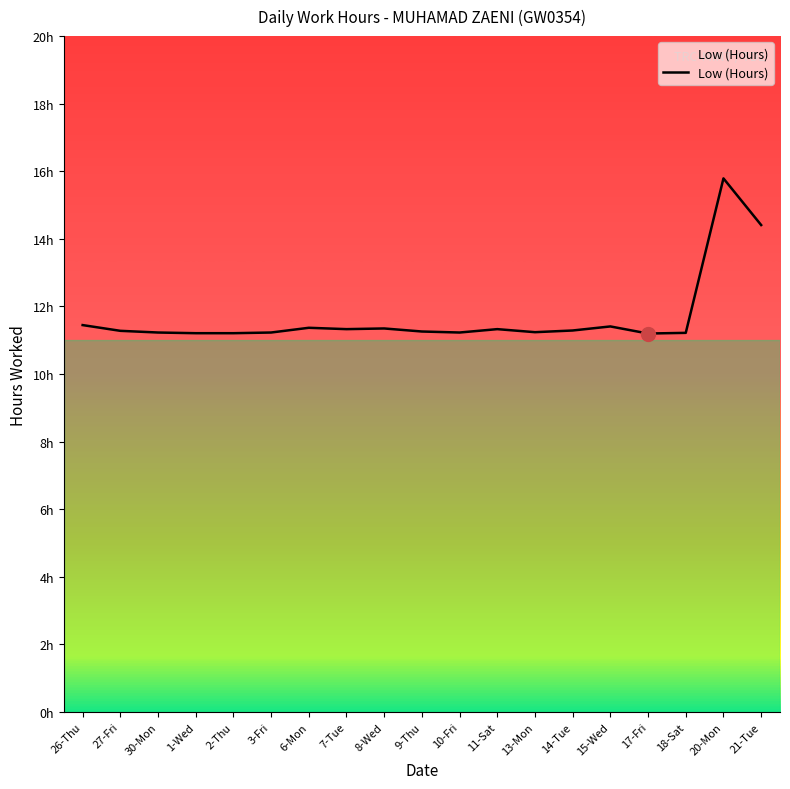

Where is the data nearest to the value 13?

21-Tue